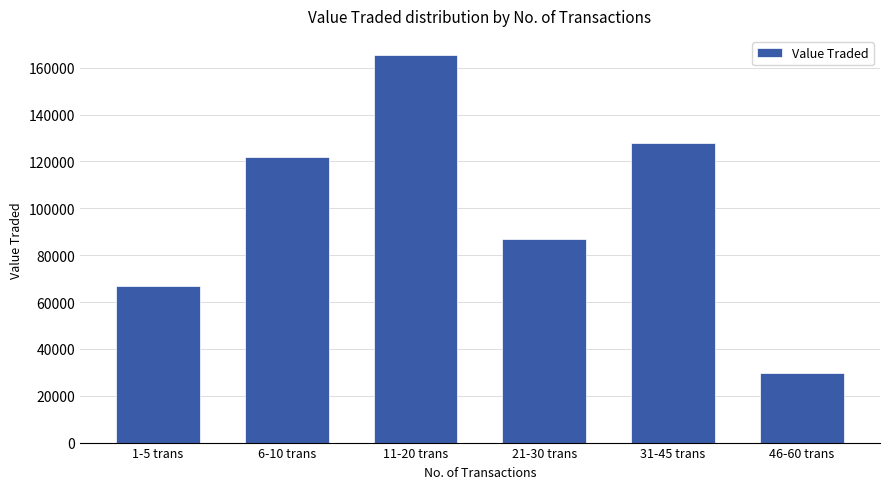

What is the label of the 4th bar from the right?

11-20 trans